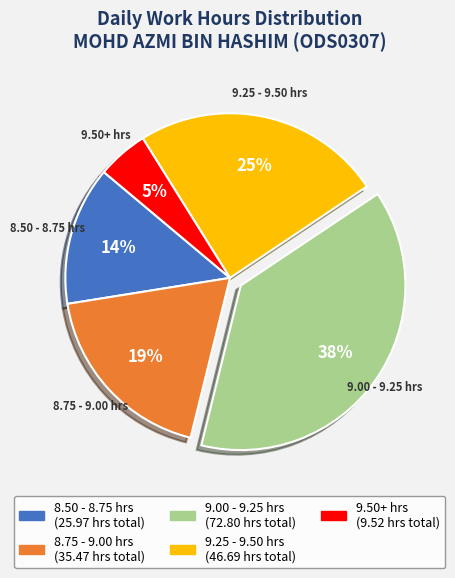

To the nearest percent, what is the average slice percentage?

20%